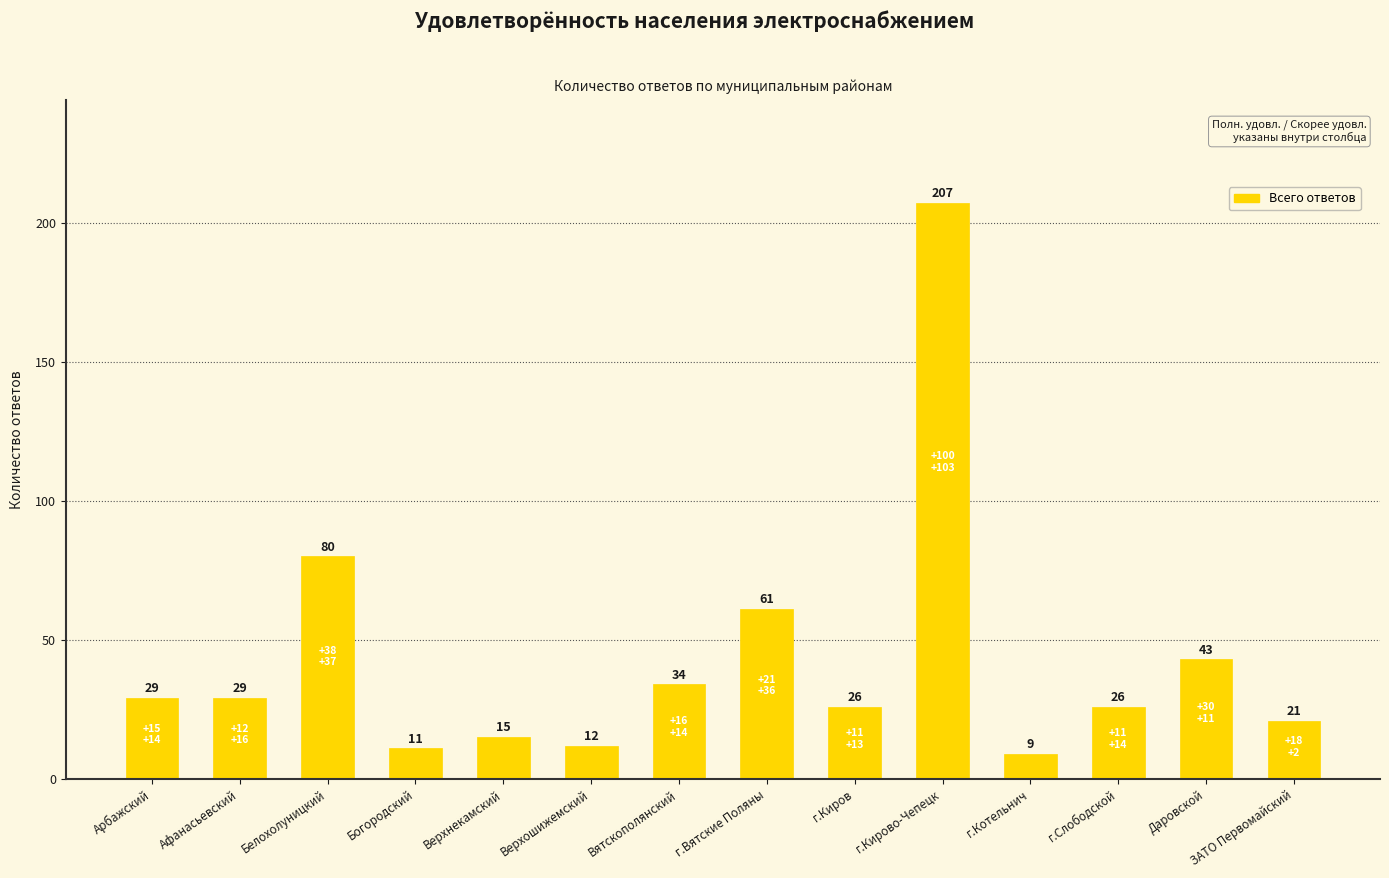

Reading left to right, transcribe all the data shown in this chart.

Арбажский=29	Афанасьевский=29	Белохолуницкий=80	Богородский=11	Верхнекамский=15	Верхошижемский=12	Вятскополянский=34	г.Вятские Поляны=61	г.Киров=26	г.Кирово-Чепецк=207	г.Котельнич=9	г.Слободской=26	Даровской=43	ЗАТО Первомайский=21